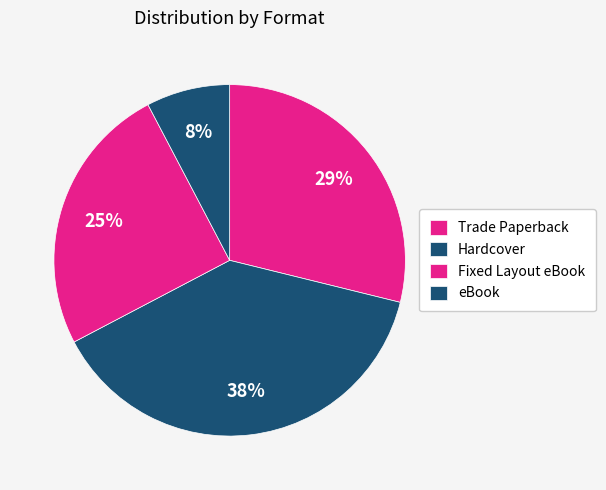

The eBook slice represents 8% of the pie. True or false?

True